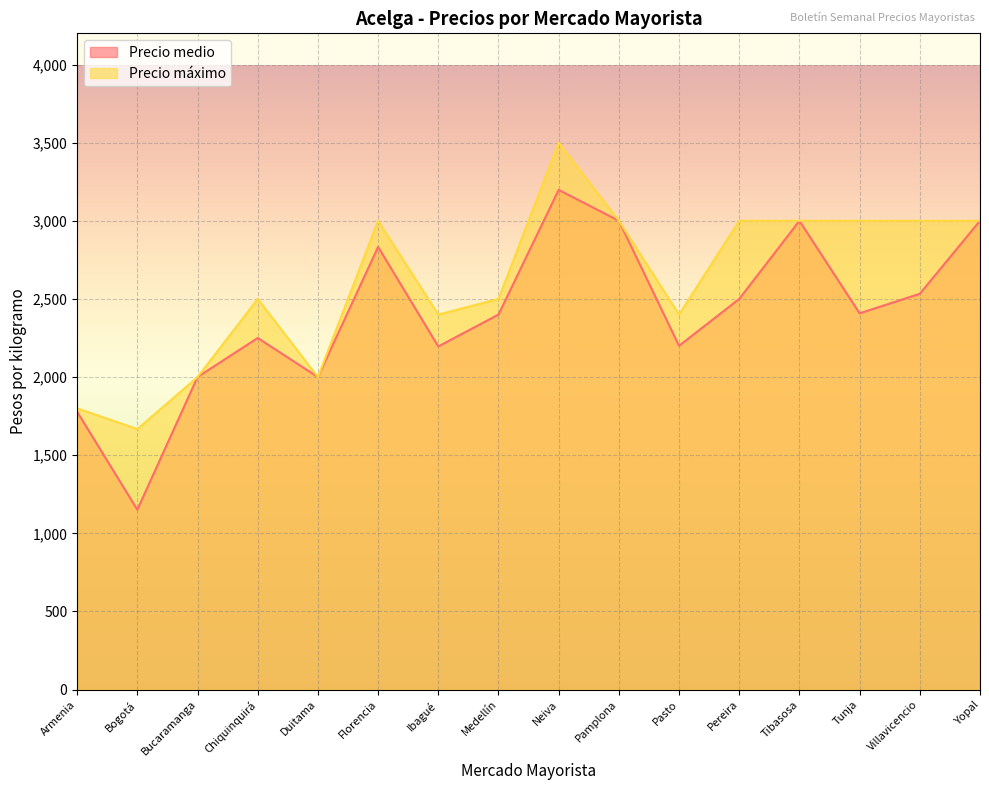

What is the difference between the second highest and second lowest values in the Precio máximo series?

1200